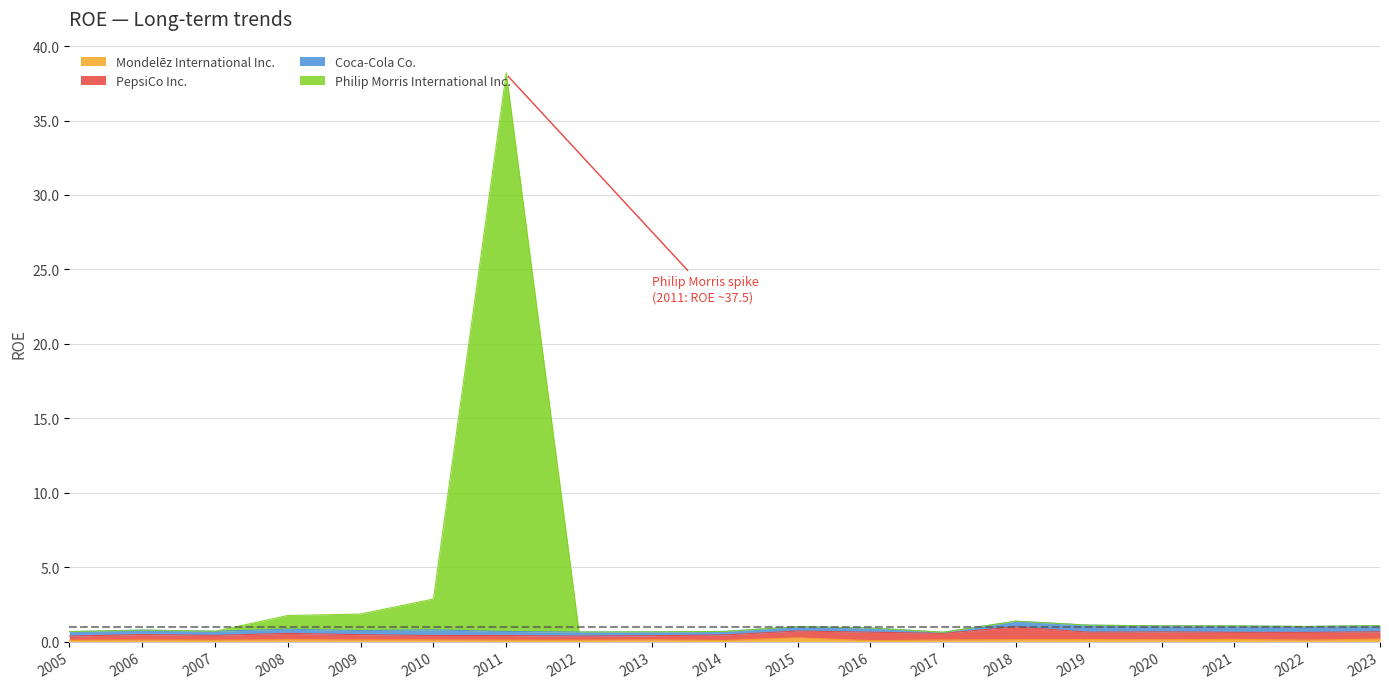

At which category is the sum across all series the highest?

2011